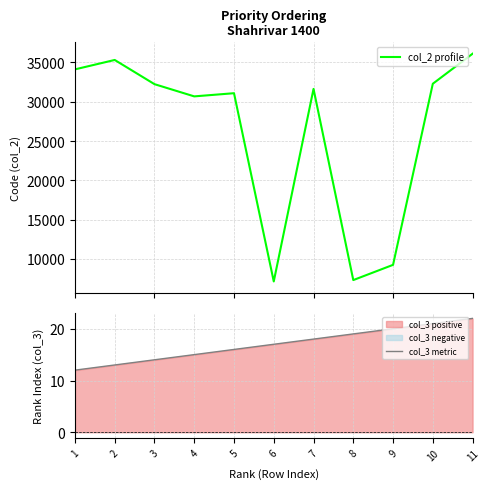

How many categories are shown in the chart?

11